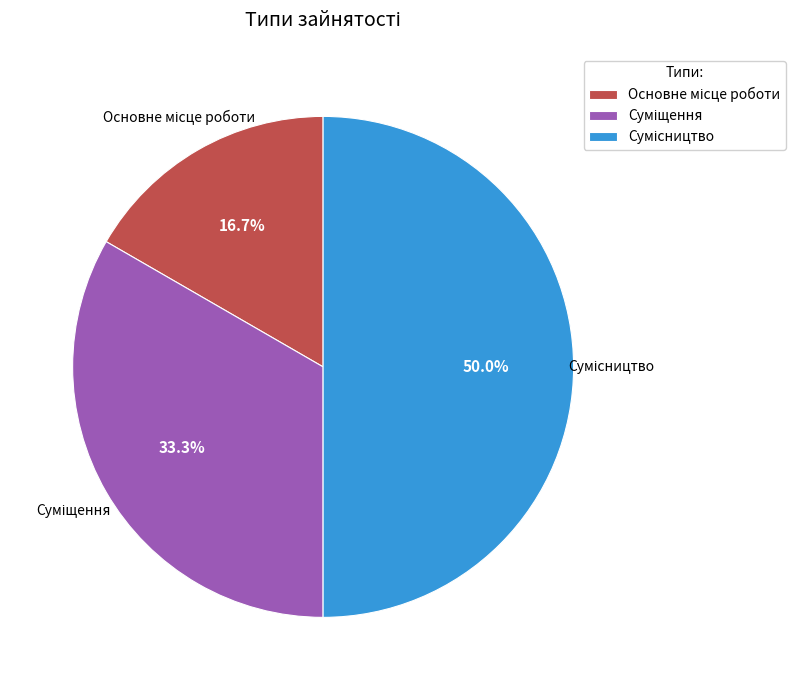

Count the number of slices in the pie.

3